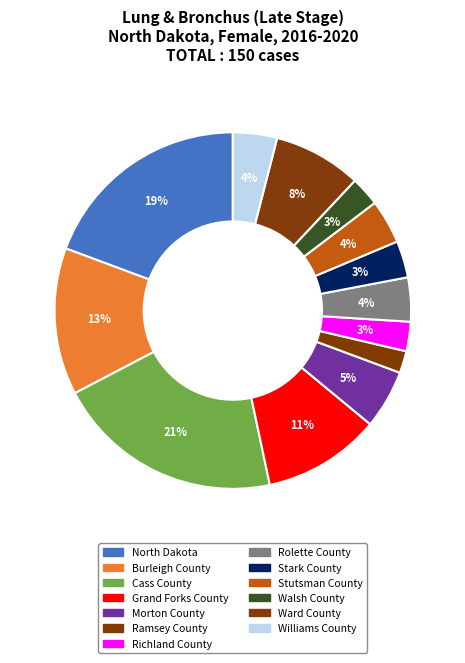

Which slice is the largest?

Cass County